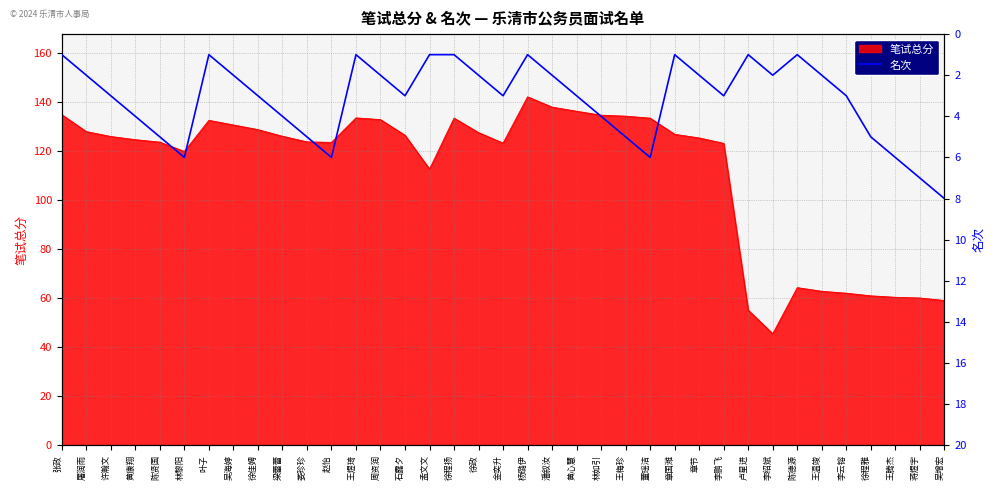

What is the approximate value of 笔试总分 at 屠润雨?

128.0